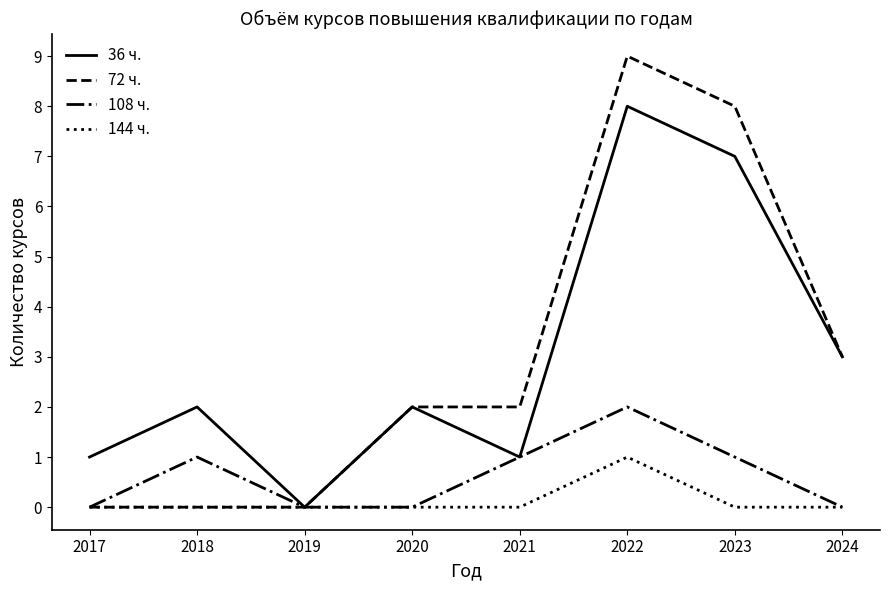

Count the 36 ч. values in the range 1 to 7.

6